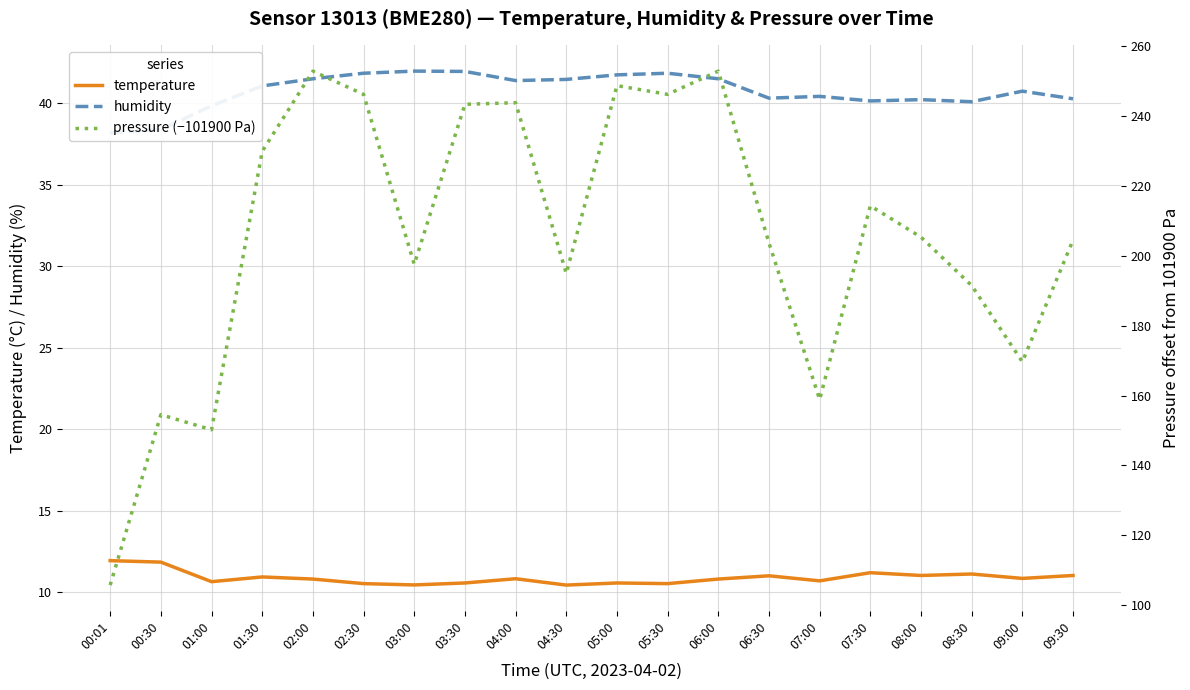

What is the greatest value displayed?

252.8